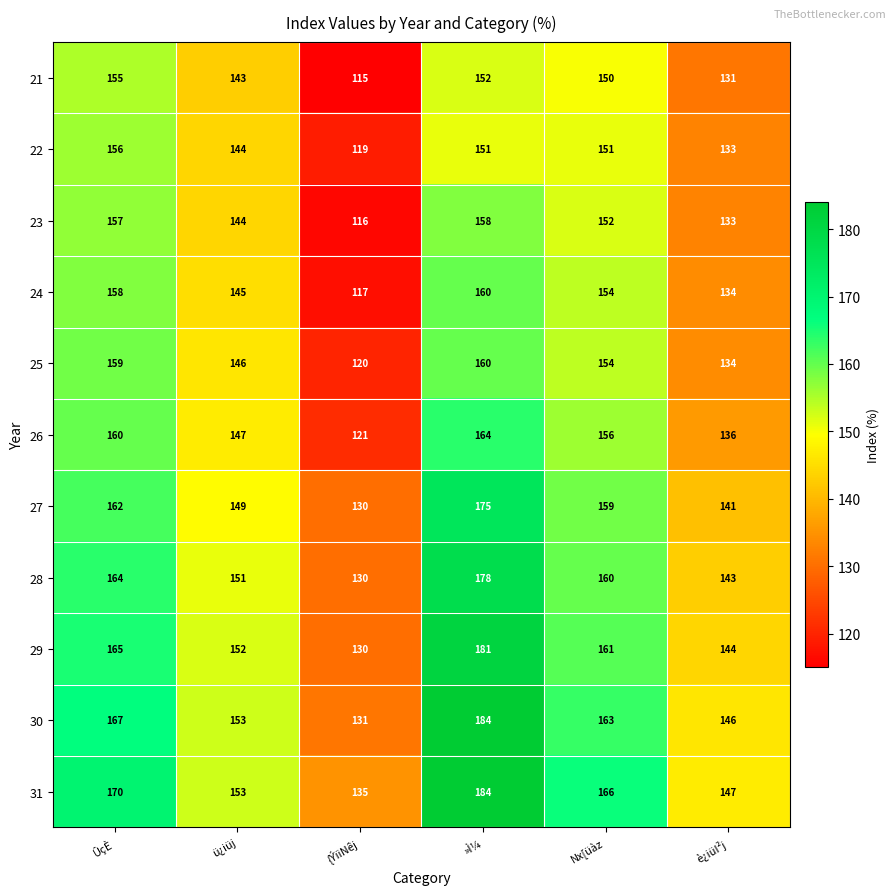

Which series has the largest range (max minus min)?

30